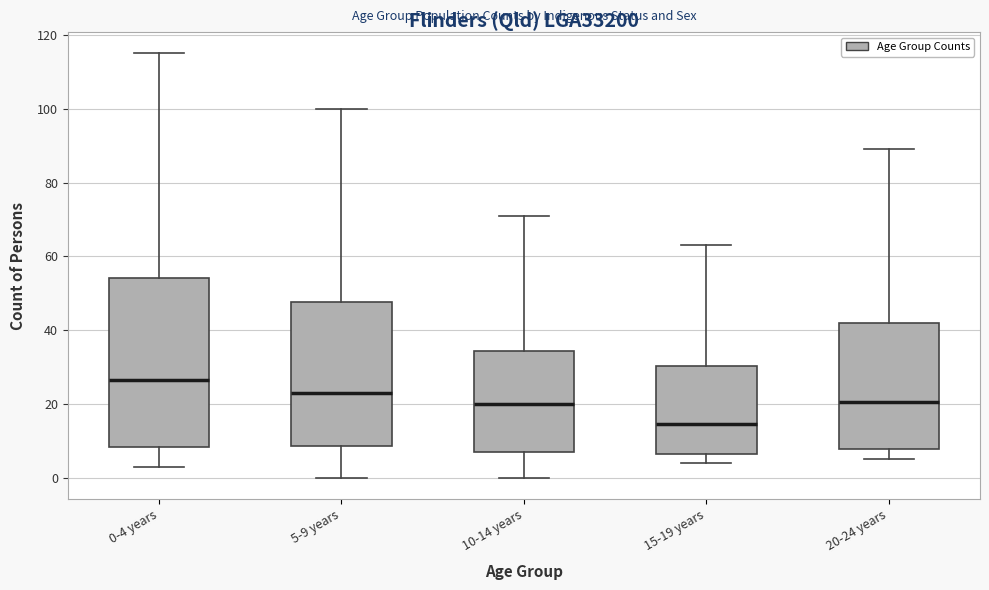

Reading left to right, transcribe this box plot: for each box, give where its median line is, the range the box spans, and where its two whiskers end, as read against the y-axis. The values are not printed on the chart, so give them approximately, as read against the axis.

0-4 years: median 26, box 8 to 54, whiskers 4 to 116
5-9 years: median 24, box 8 to 48, whiskers 0 to 100
10-14 years: median 20, box 8 to 34, whiskers 0 to 72
15-19 years: median 14, box 6 to 30, whiskers 4 to 64
20-24 years: median 20, box 8 to 42, whiskers 6 to 90